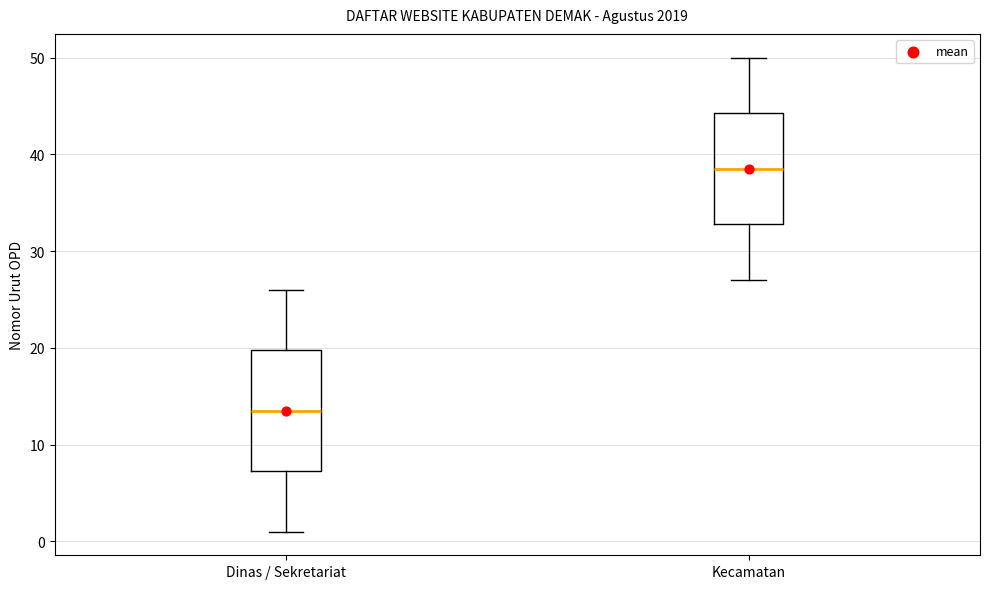

Which box's median line is the highest?

Kecamatan